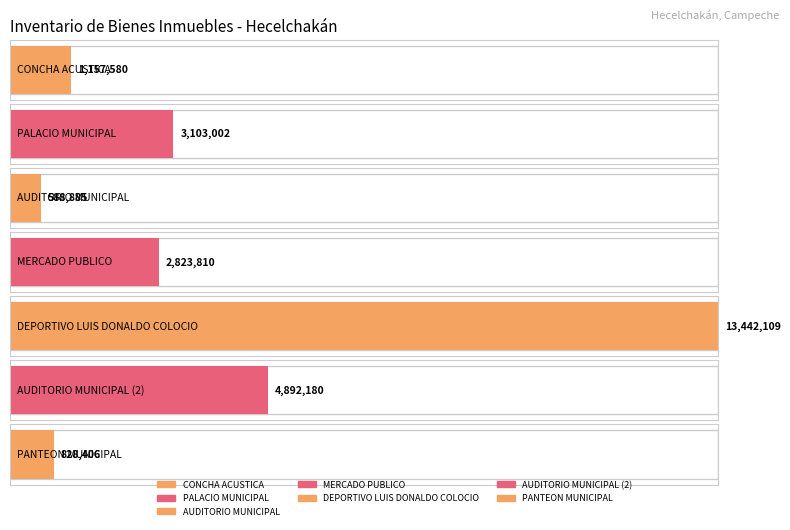

Is it true that the value at PALACIO MUNICIPAL is 3103002.4?

True